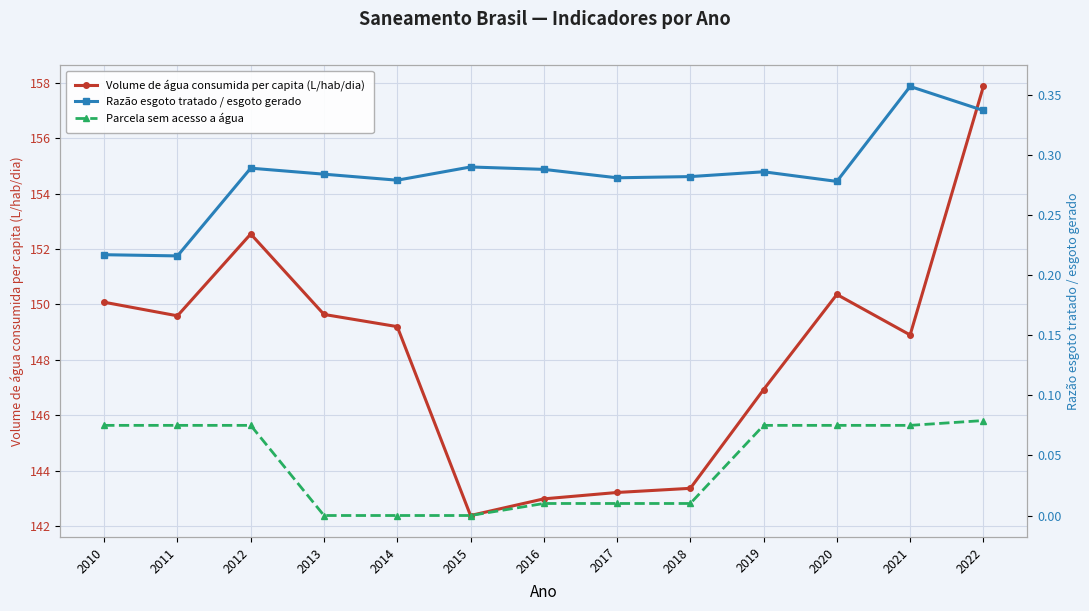

What is the total value across all series at 2021?

149.3